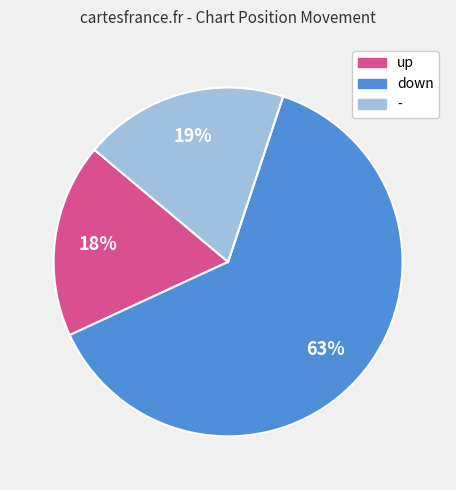

Which category has the smallest portion of the pie?

up